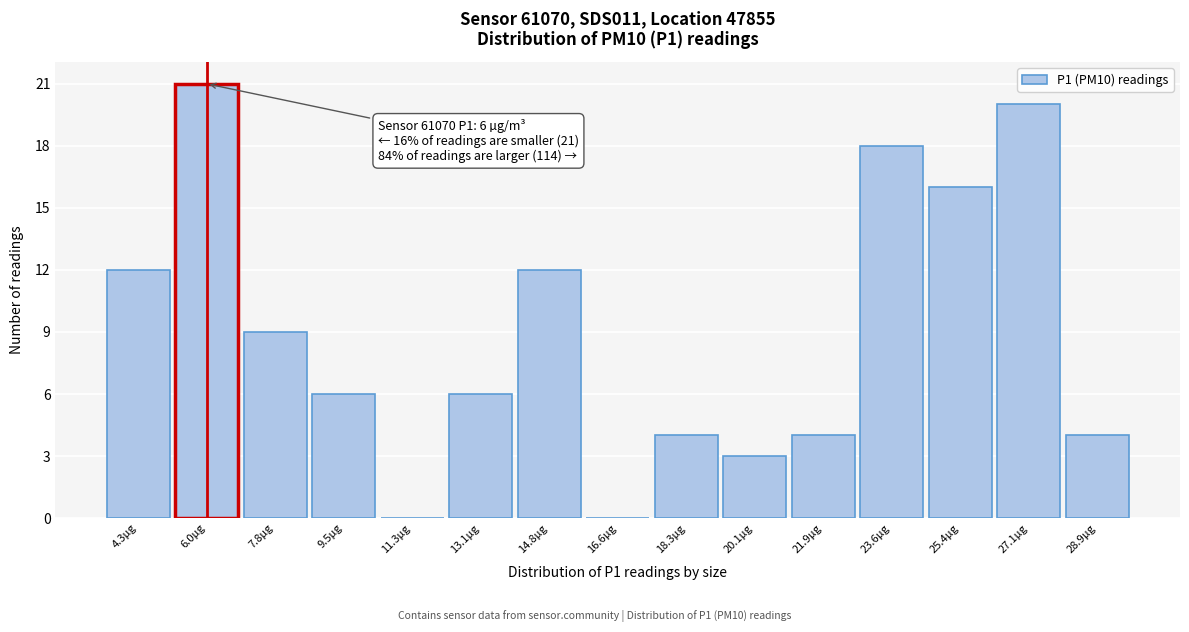

Over which range of the x-axis is the bar tallest?

5.2 to 6.8